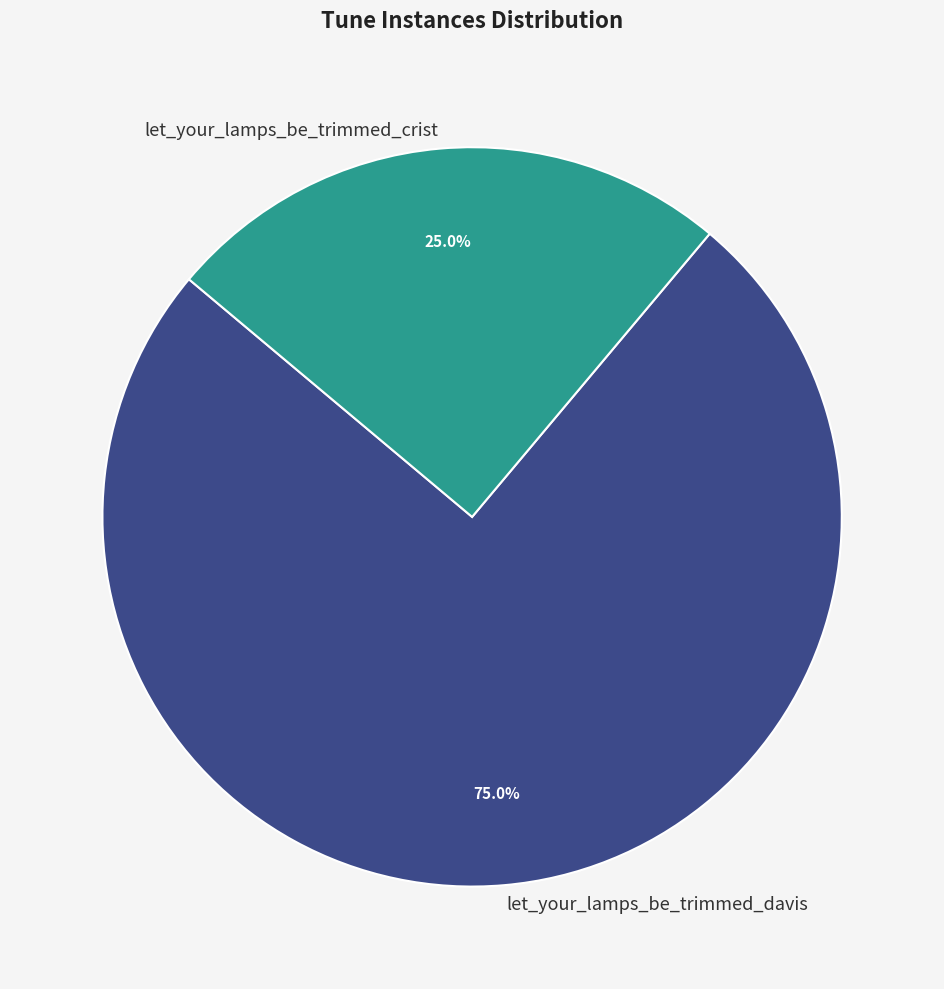

To the nearest percent, what portion does let_your_lamps_be_trimmed_davis represent?

75%